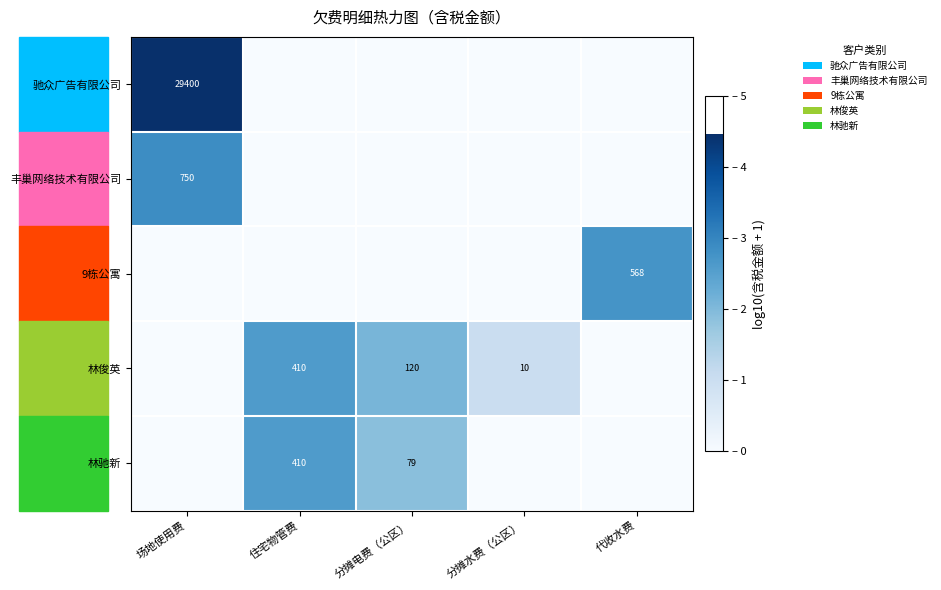

Is it true that 林俊英 equals 0.5 at 分摊水费（公区）?

False